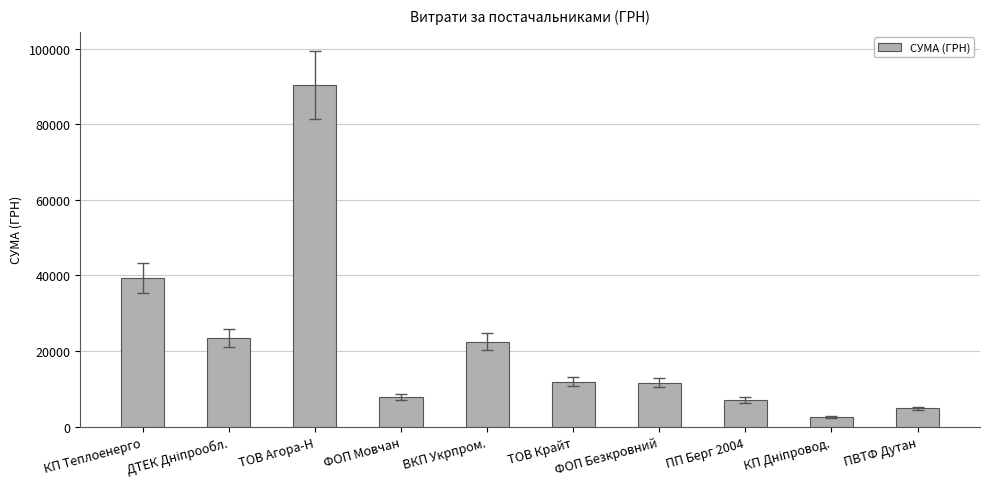

How many series are shown in this chart?

1